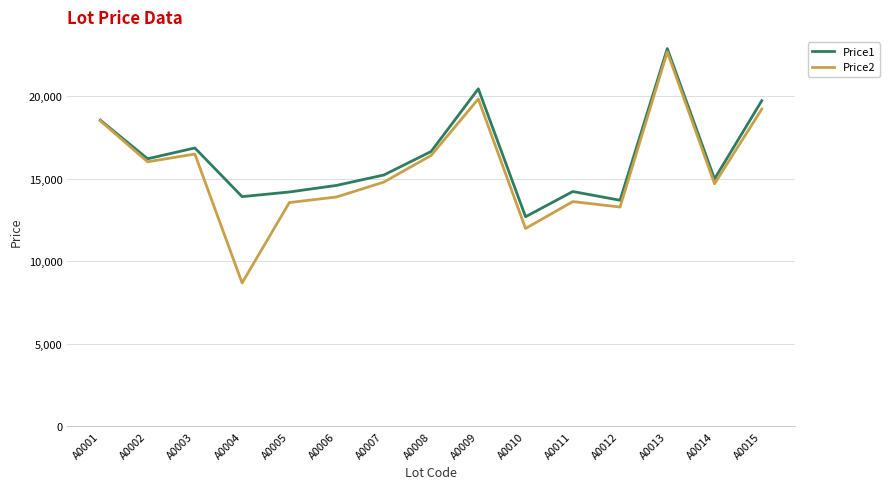

What are all the series names shown in the legend?

Price1, Price2